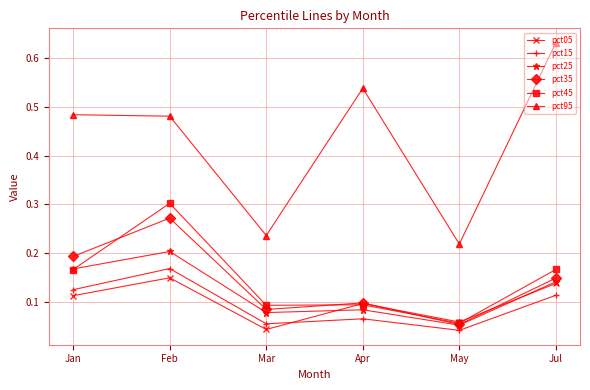

Is it true that pct35 equals 0.3 at Jan?

False